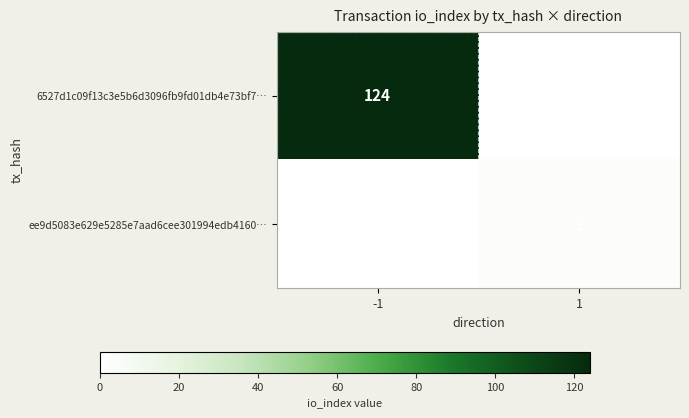

The value of 6527d1c09f13c3e5b6d3096fb9fd01db4e73bf7… at -1 is 124. True or false?

True